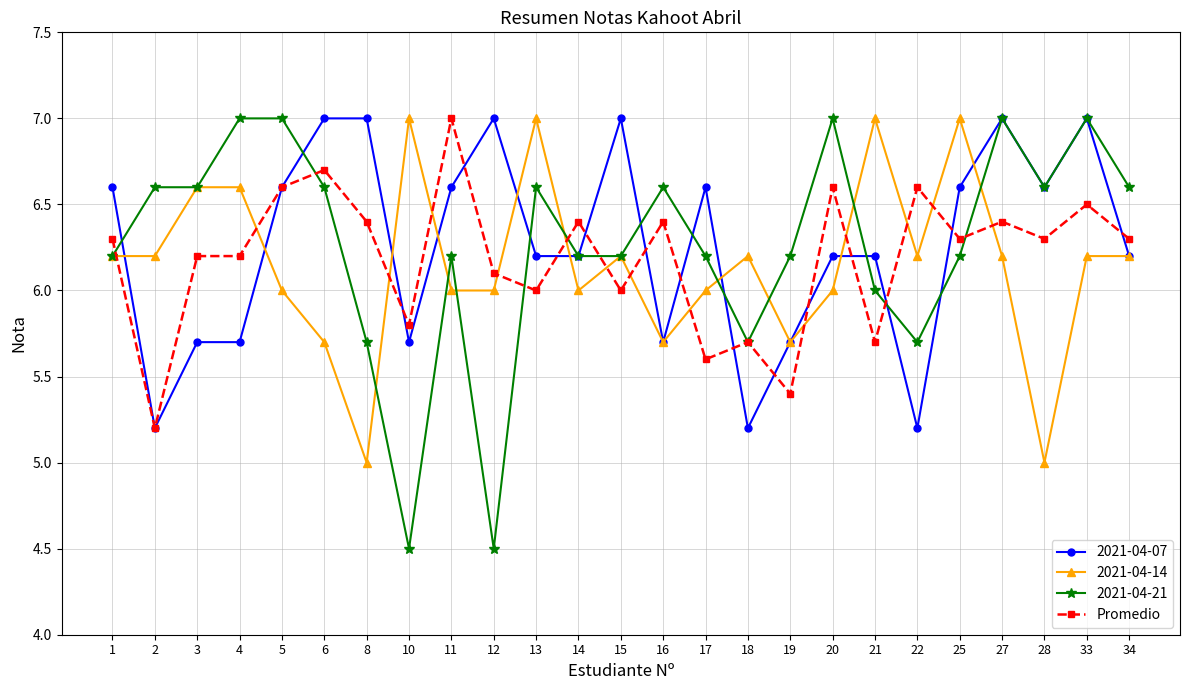

At which label does Promedio reach its peak?

11